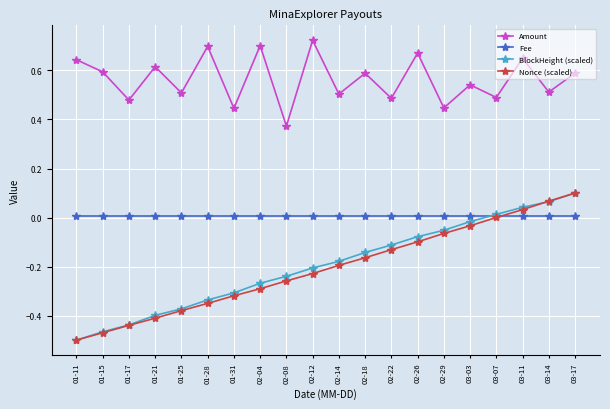

What is the label of the 16th point from the left?

03-03